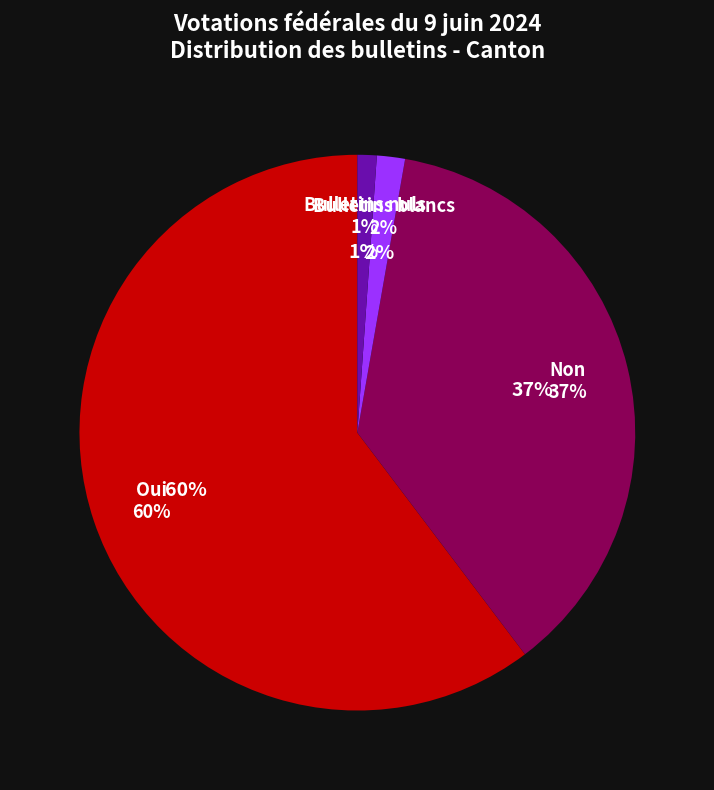

Count the number of slices in the pie.

4